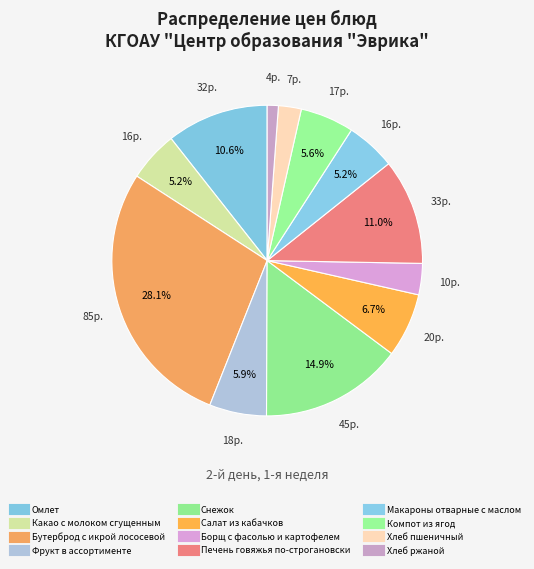

Is it true that Омлет is 11% of the pie?

True